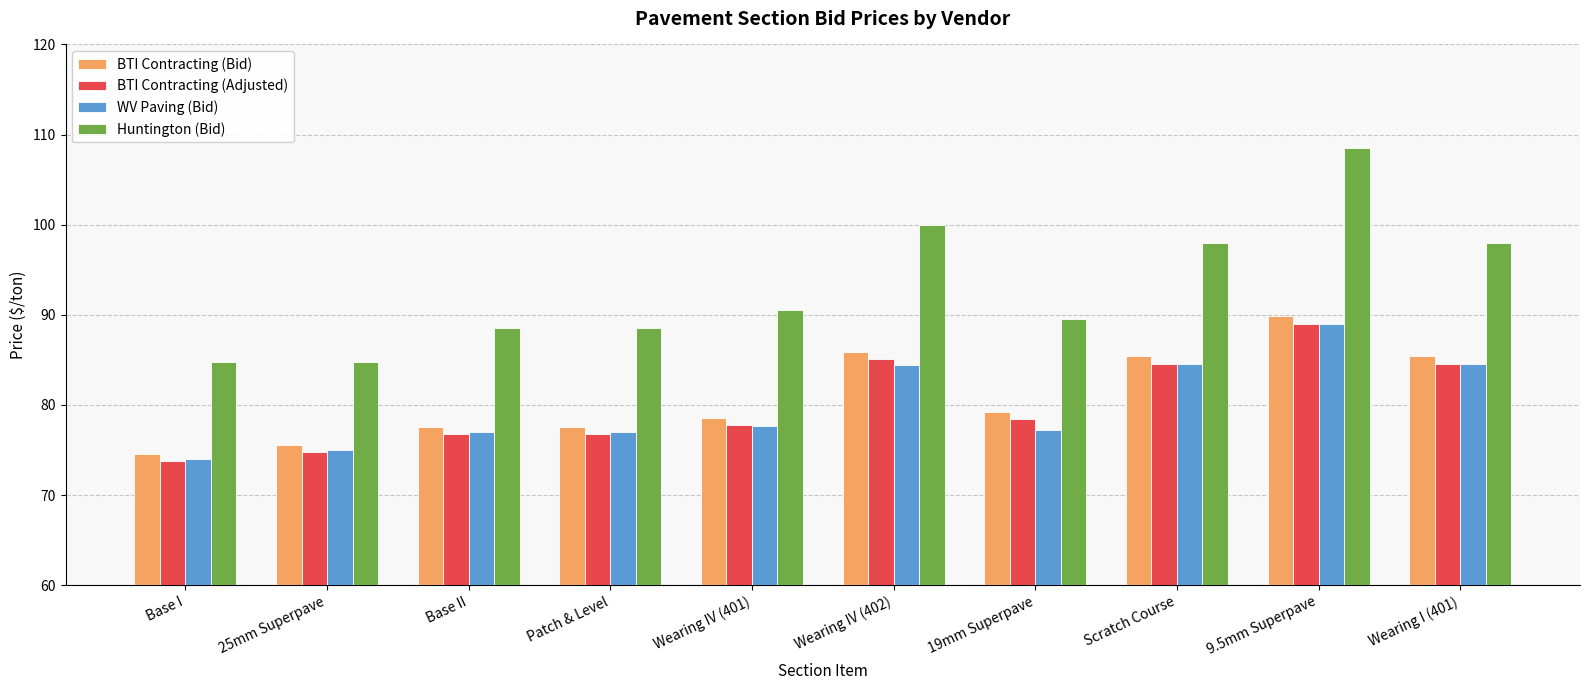

What is the approximate value of BTI Contracting (Adjusted) at Scratch Course?

84.5